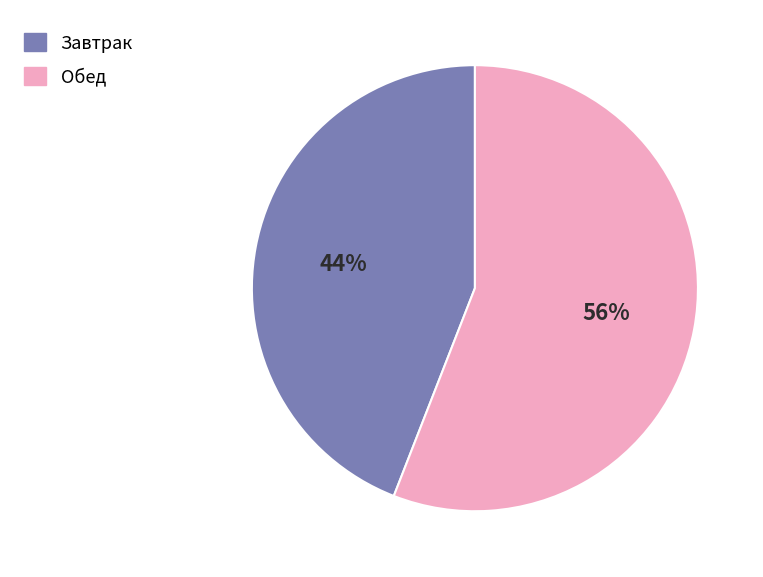

Which slice is the largest?

Обед